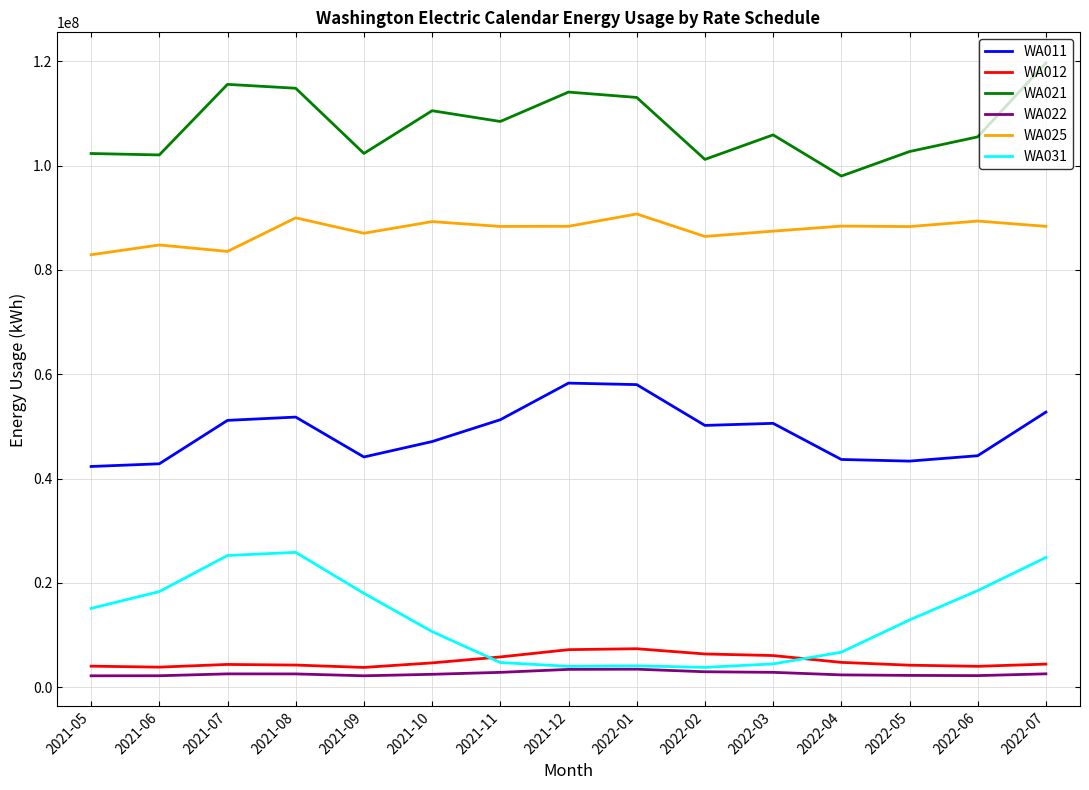

What is the average value of the WA021 series?

107731380.1